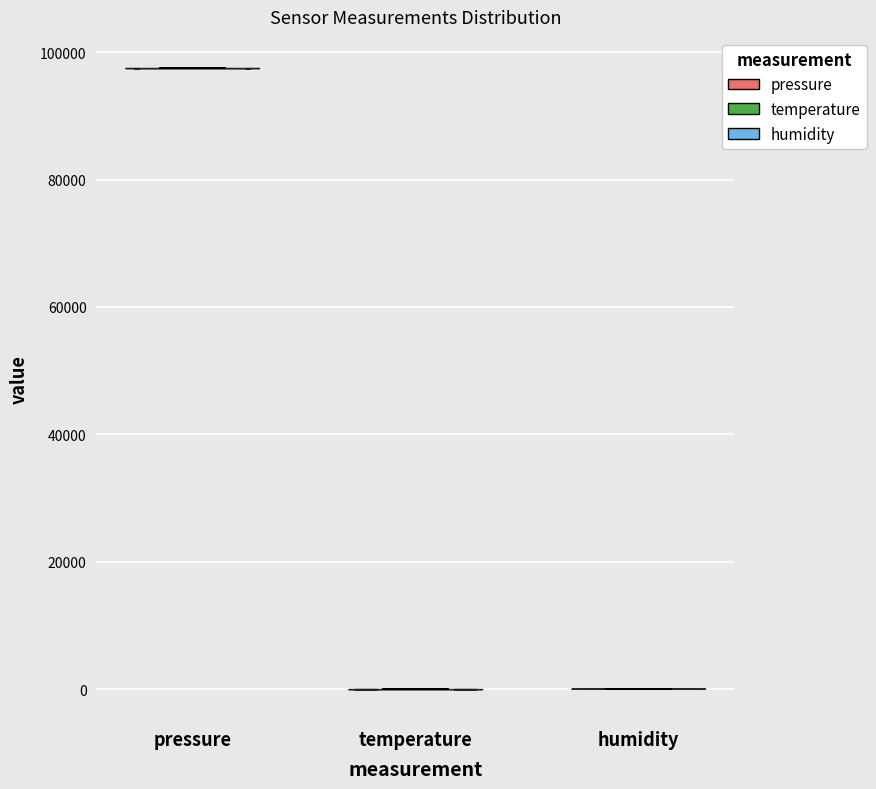

Reading left to right, read every violin against the y-axis: where its median line is, and the lowest and highest points it reaches. The values are not printed on the chart, so give them approximately, as read against the axis.

pressure: median line 98000, lowest point 98000, highest point 98000
temperature: median line 0, lowest point 0, highest point 0
humidity: median line 0, lowest point 0, highest point 0